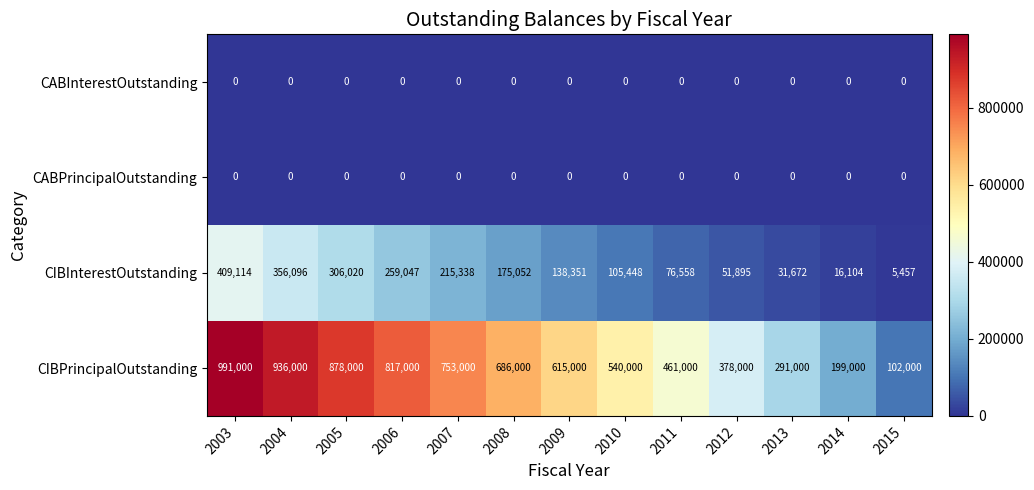

What is the greatest value displayed?

991000